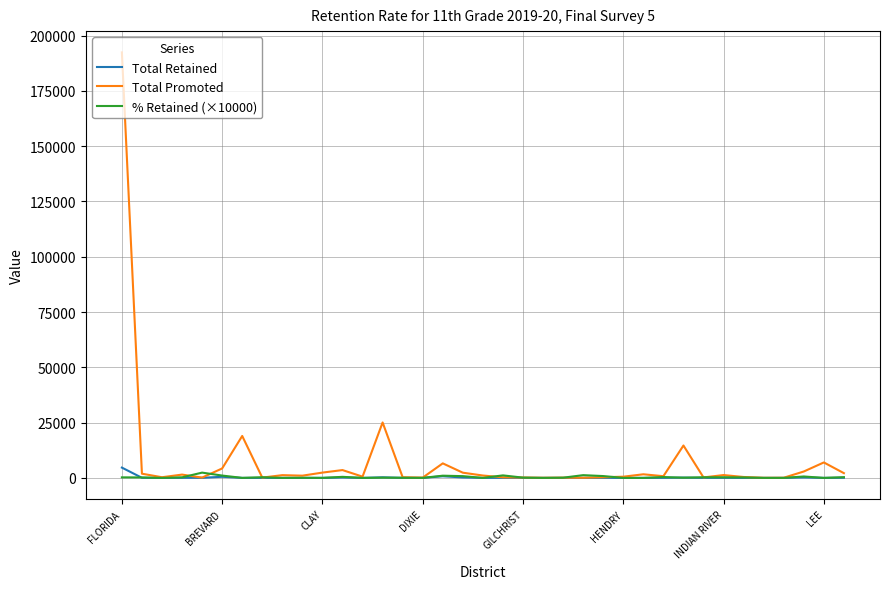

Which series has the widest spread of values?

Total Promoted